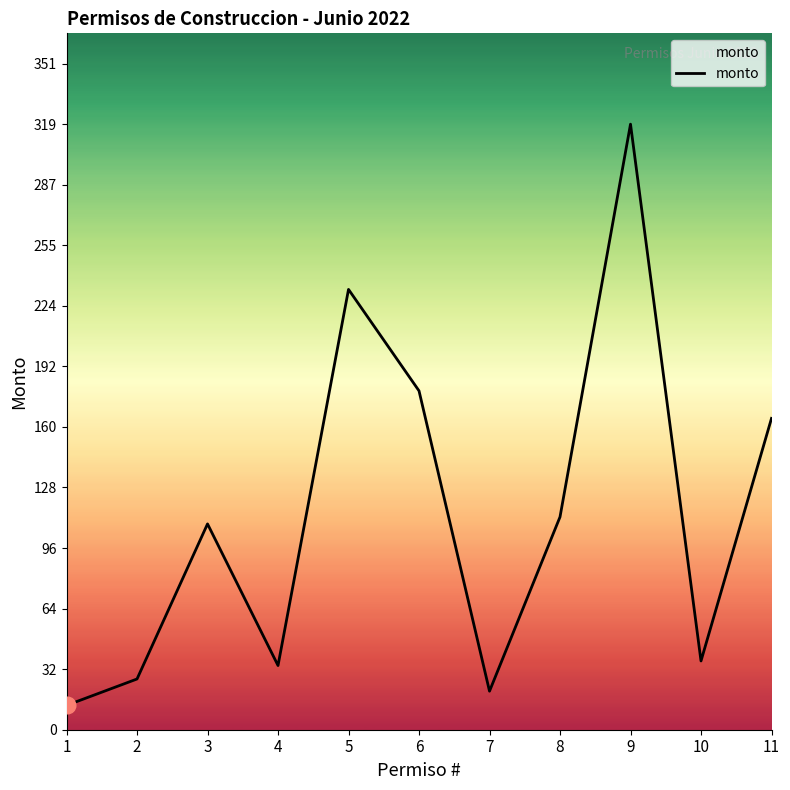

What value does the data have at 4?

33.9